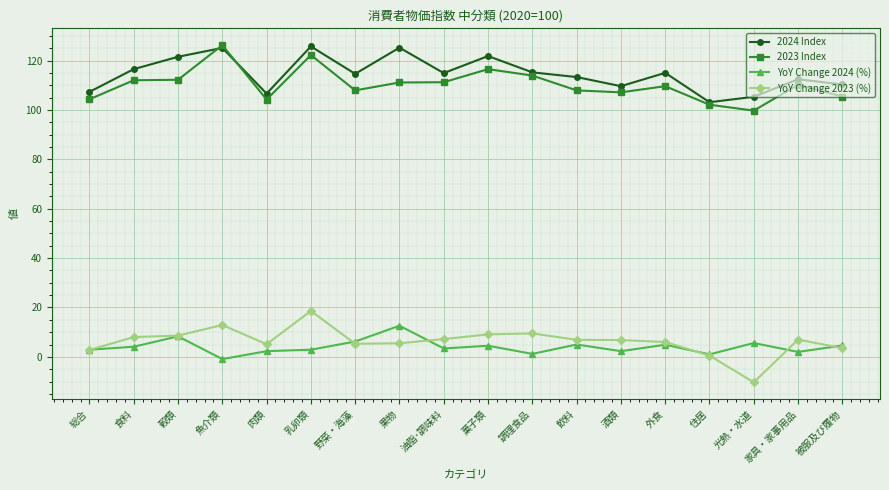

What is the difference between the highest and lowest values at 外食?

110.1